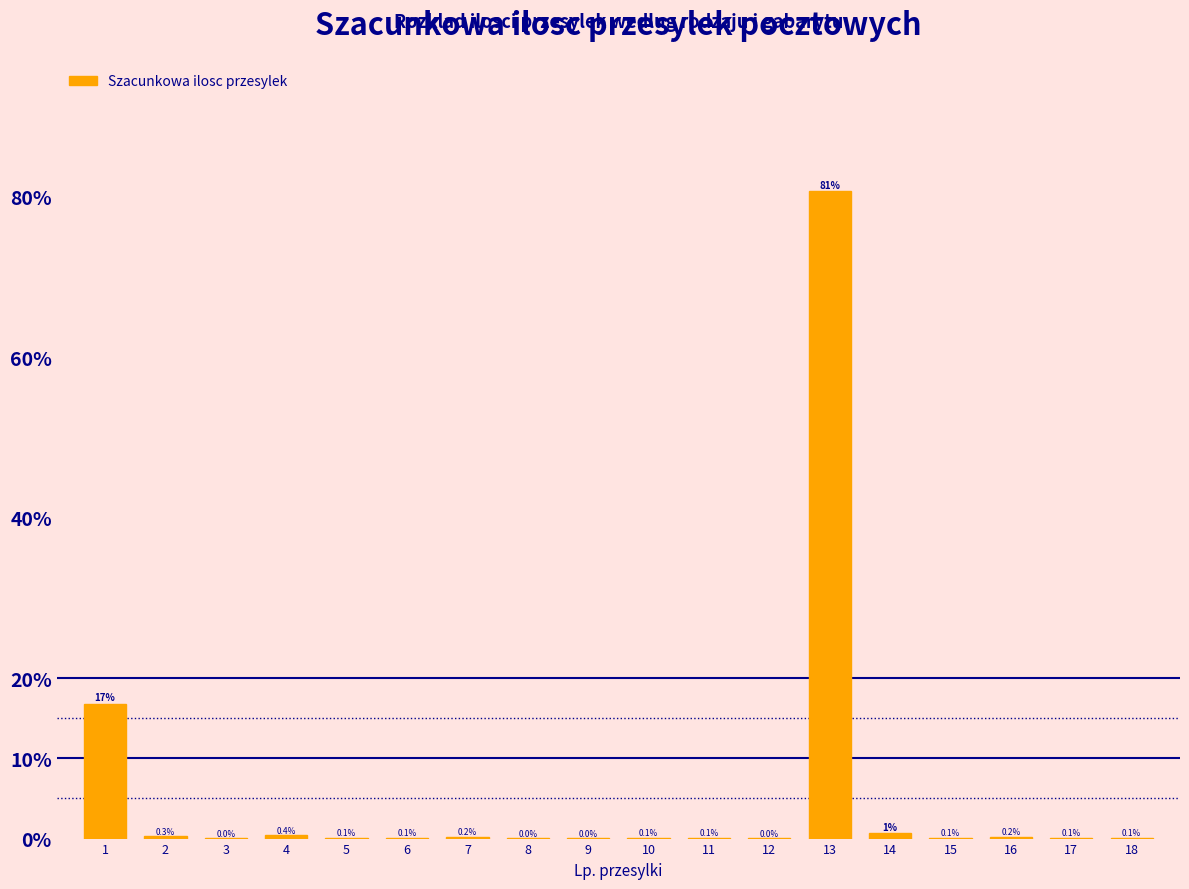

Between 11 and 7, which is larger?

7